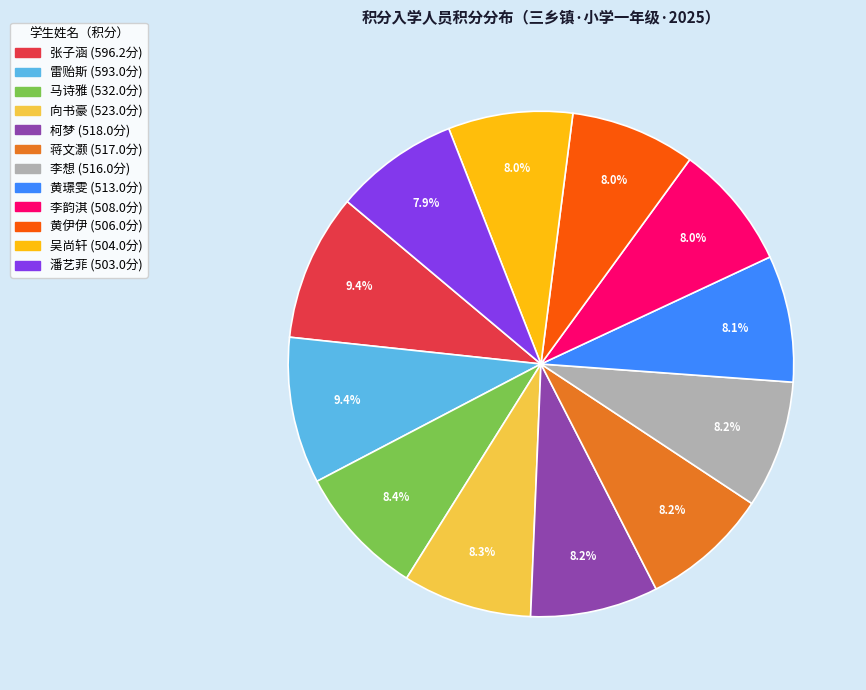

What percentage do 马诗雅 and 向书豪 together represent?

16.7%